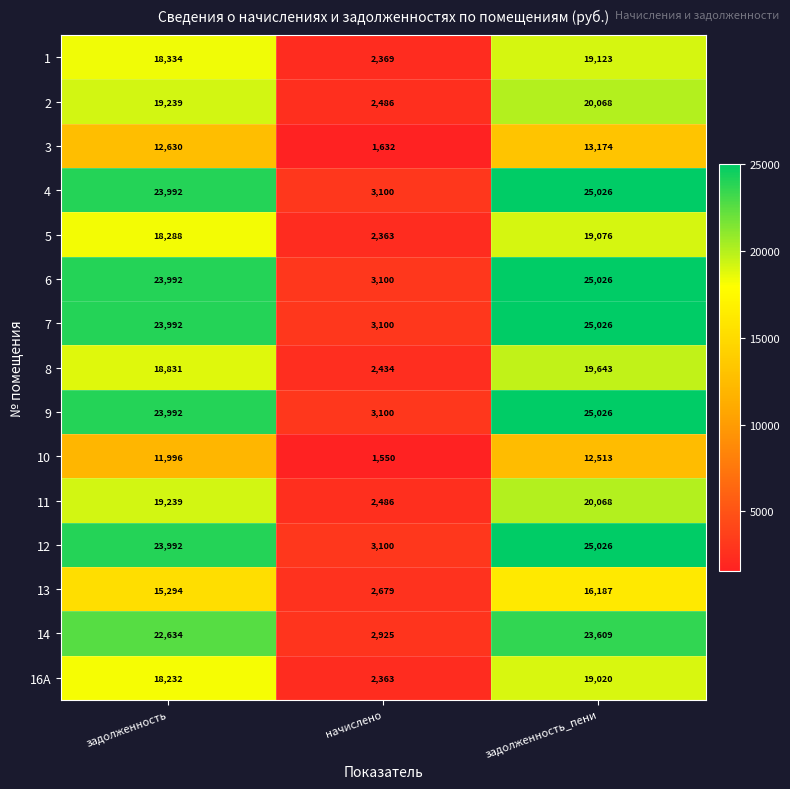

What is the highest value of the 3 series?

13174